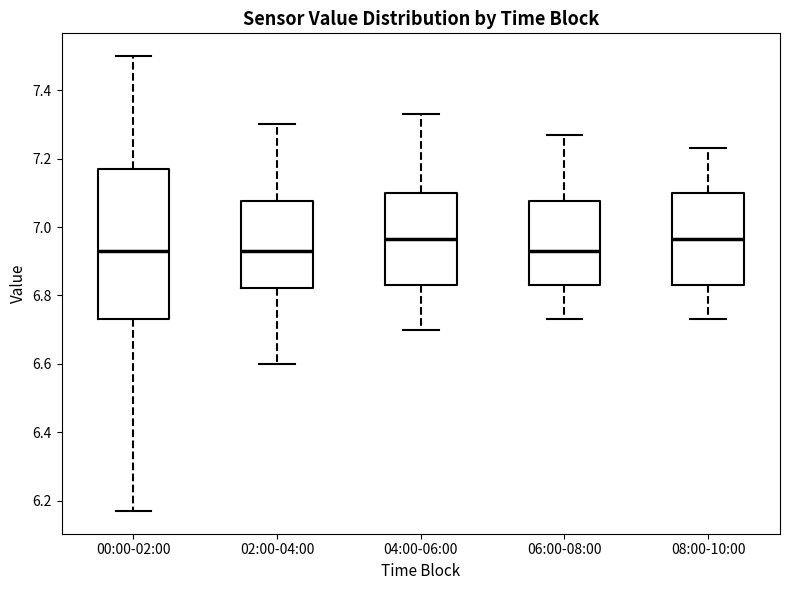

Where does the median line of the box for 00:00-02:00 sit on the y-axis? The values are not printed on the chart, so give them approximately, as read against the axis.

6.94